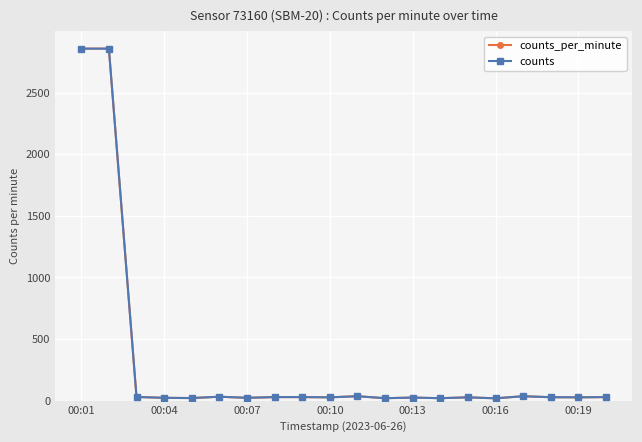

Is this an area chart (filled region under the line)?

No